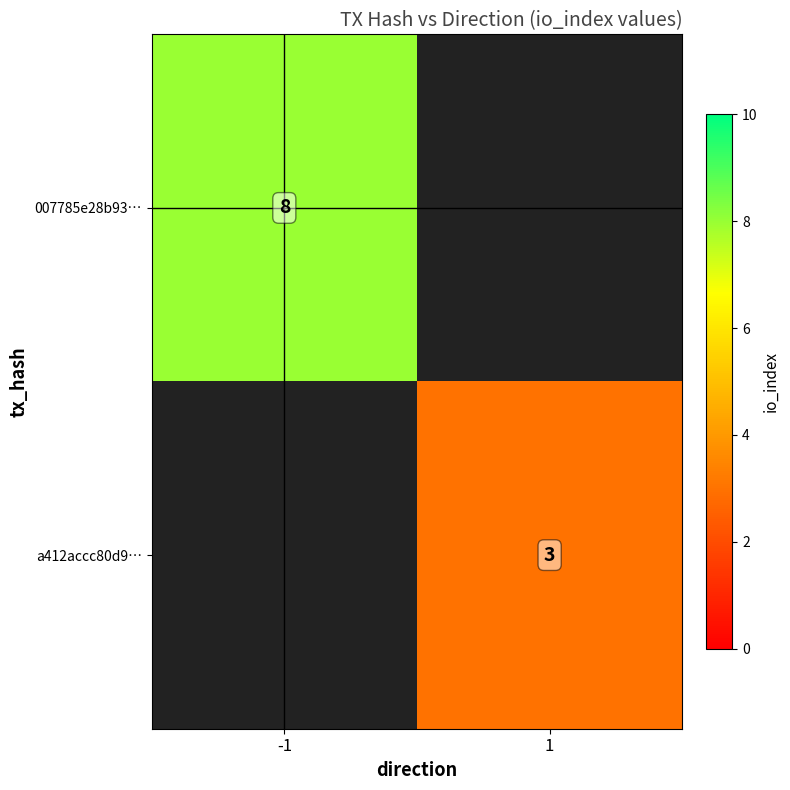

The value of 007785e28b93… at -1 is 8. True or false?

True